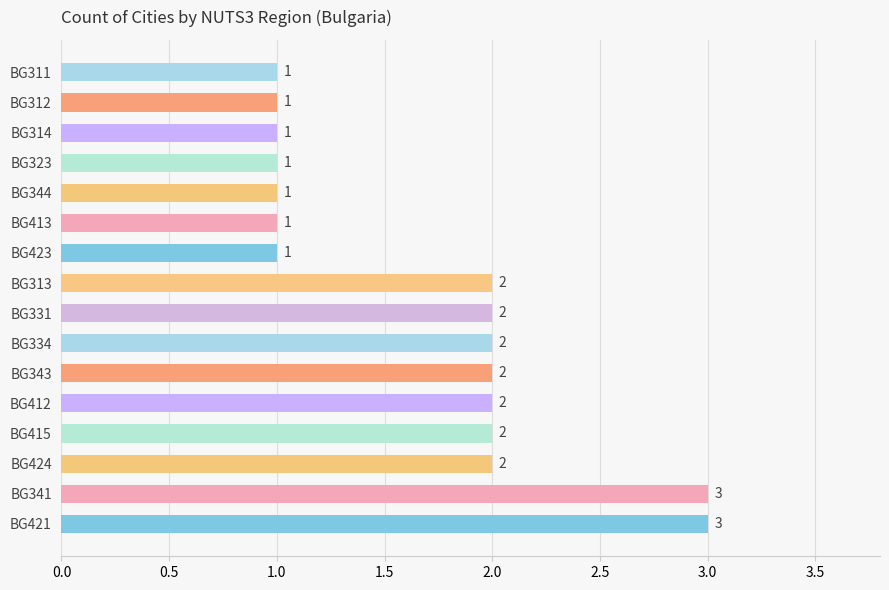

The chart shows a value of 3 at BG343. True or false?

False